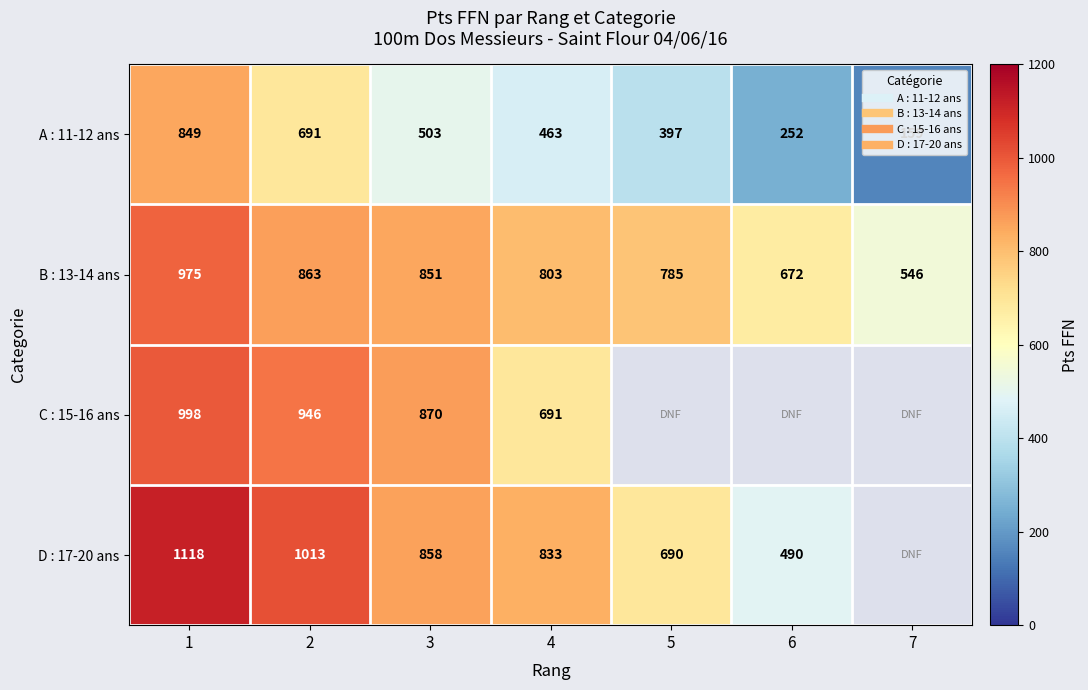

True or false: C : 15-16 ans has a value of 691.0 at 4.

True